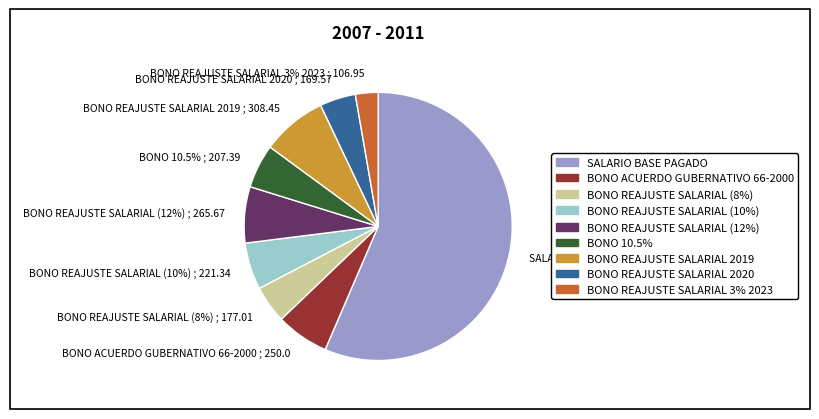

How many slices are in this pie chart?

9